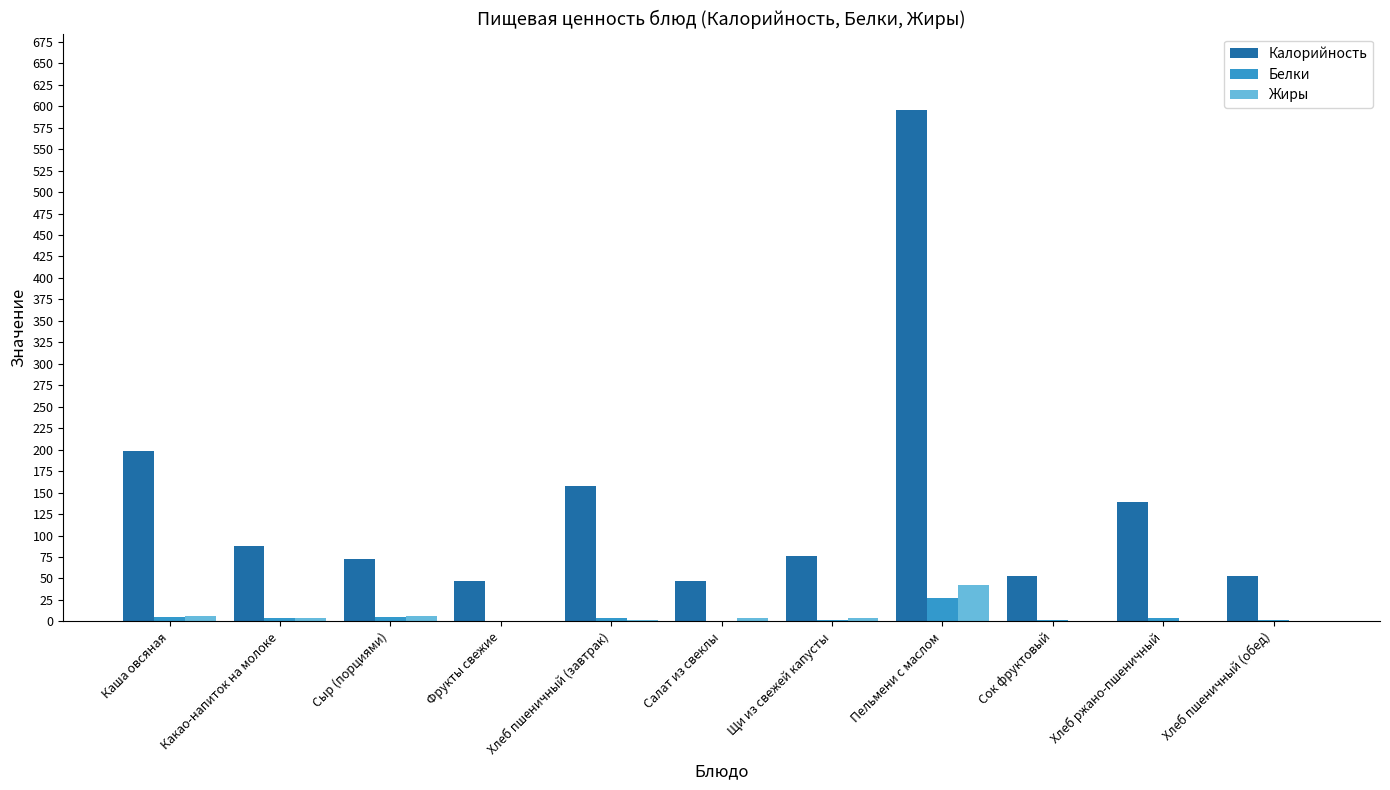

Which series has the largest total across all categories?

Калорийность